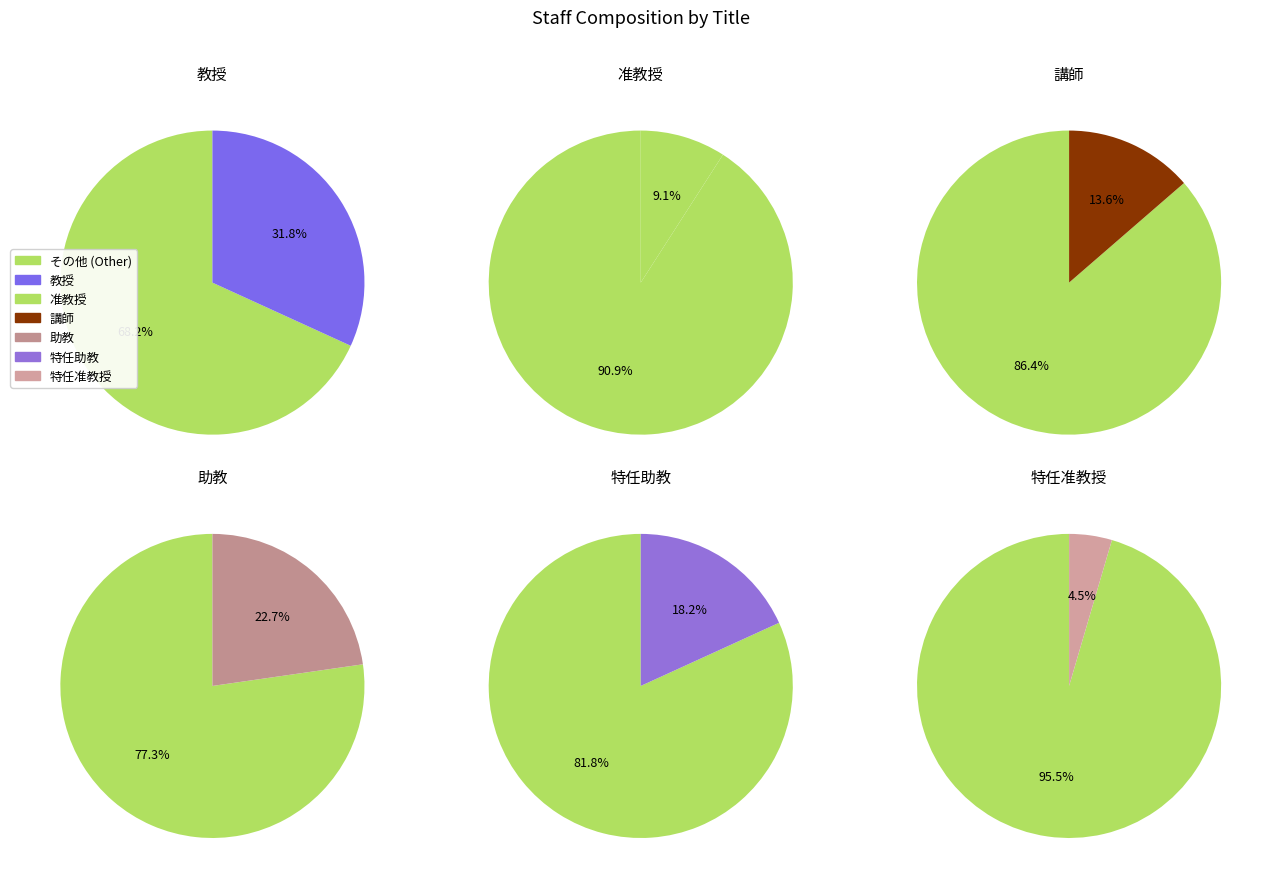

Which category has the smallest portion of the pie?

特任准教授